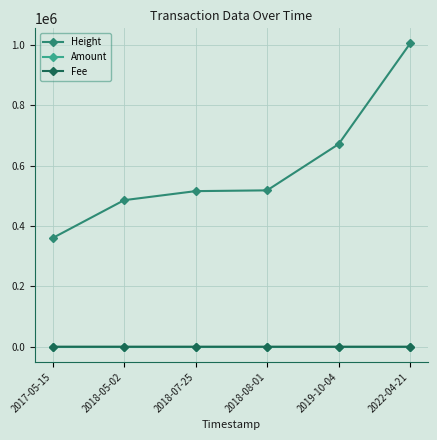

The Height series shows 760658.1 at 2018-08-01. True or false?

False